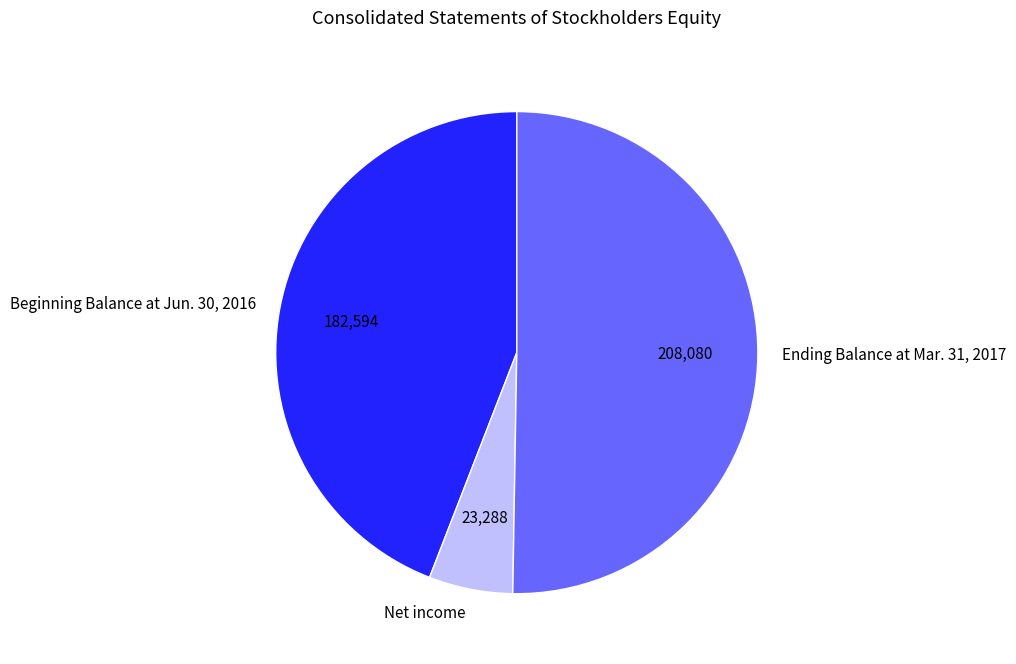

What is the ratio of the value at Ending Balance at Mar. 31, 2017 to the value at Beginning Balance at Jun. 30, 2016?

1.1